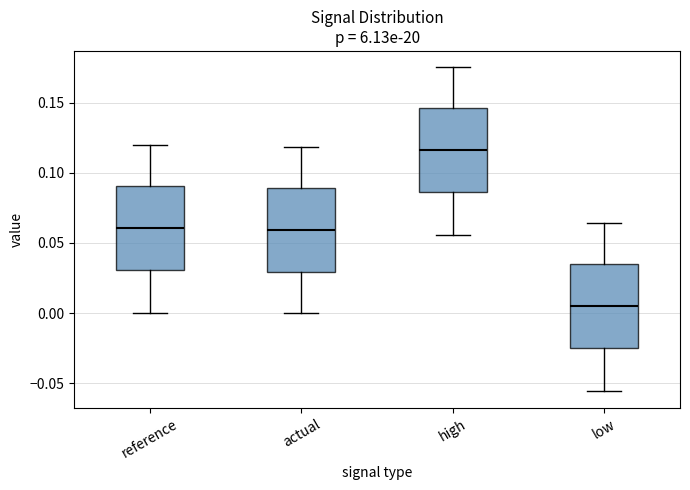

Reading left to right, transcribe this box plot: for each box, give where its median line is, the range the box spans, and where its two whiskers end, as read against the y-axis. The values are not printed on the chart, so give them approximately, as read against the axis.

reference: median 0.060, box 0.030 to 0.090, whiskers 0.000 to 0.120
actual: median 0.060, box 0.030 to 0.090, whiskers 0.000 to 0.120
high: median 0.115, box 0.085 to 0.145, whiskers 0.055 to 0.175
low: median 0.005, box -0.025 to 0.035, whiskers -0.055 to 0.065